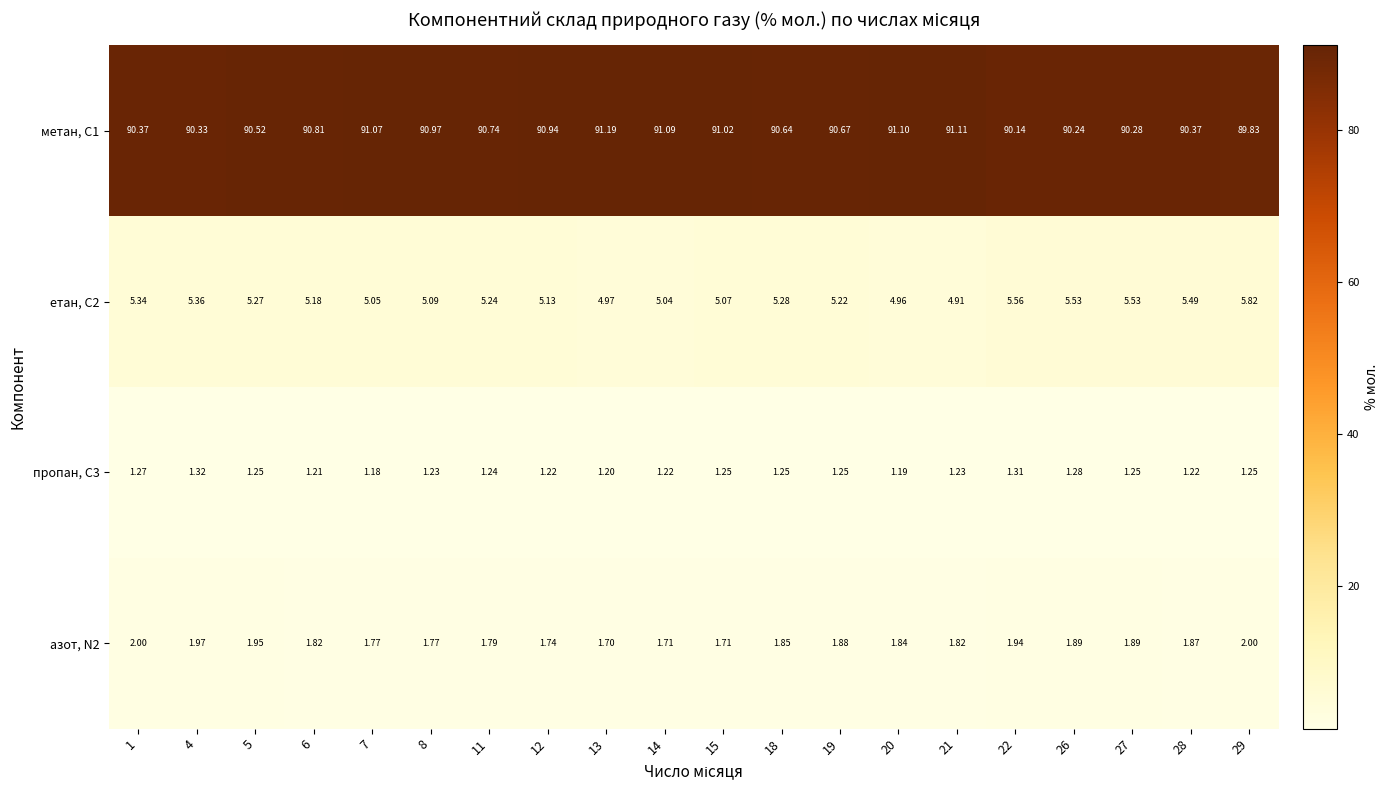

Is the value of пропан, С3 at 27 greater than the value of етан, С2 at 18?

No